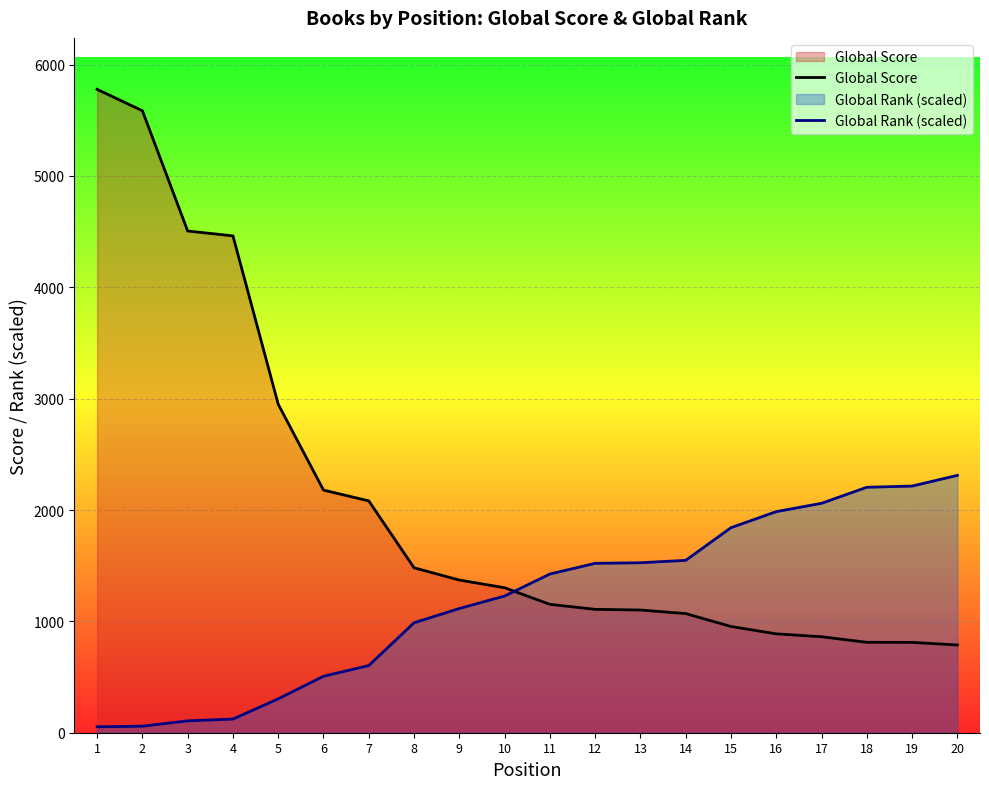

What is the sum of the Global Rank values at 6 and 14?

2055.0